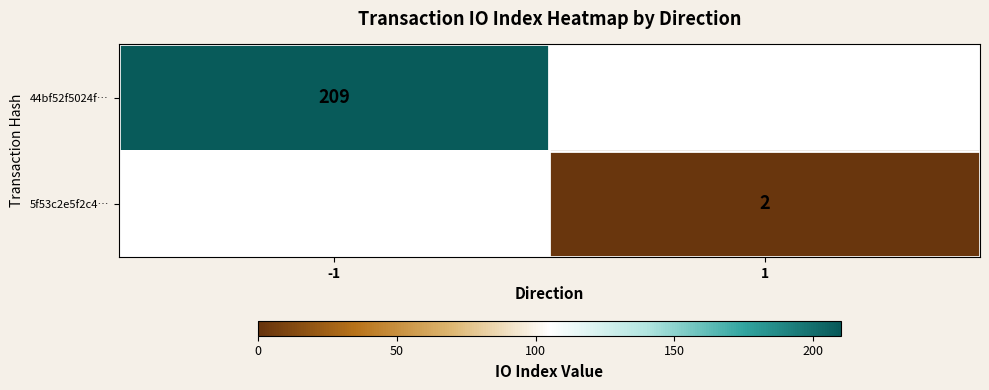

What is the smallest value displayed?

2.0